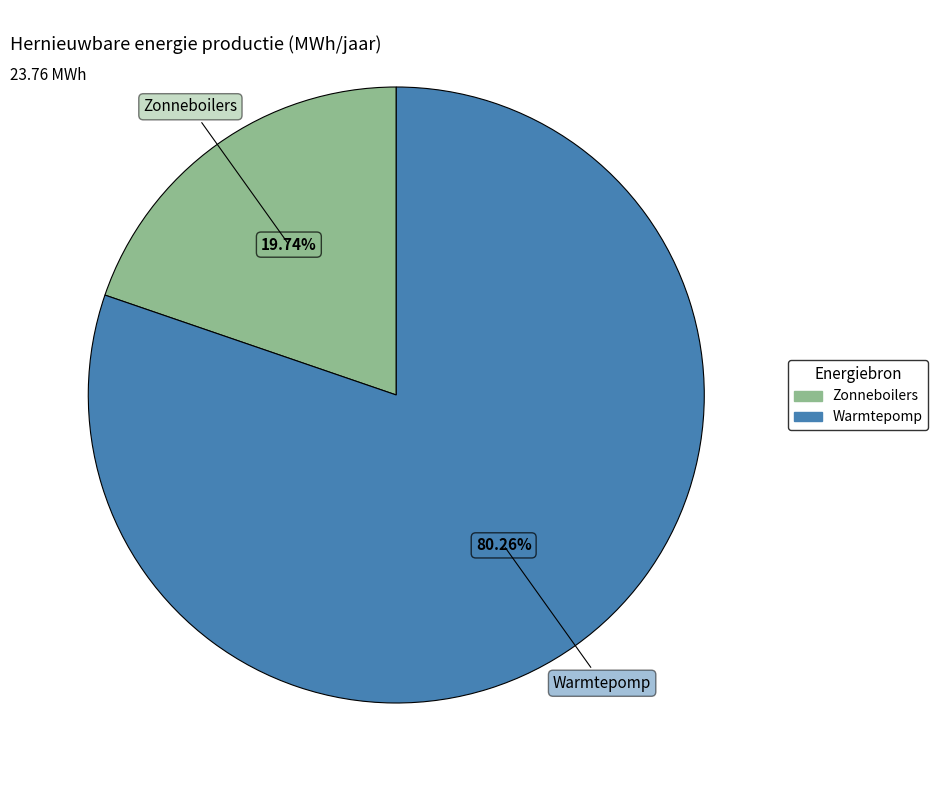

Is Zonneboilers the majority of the pie?

No